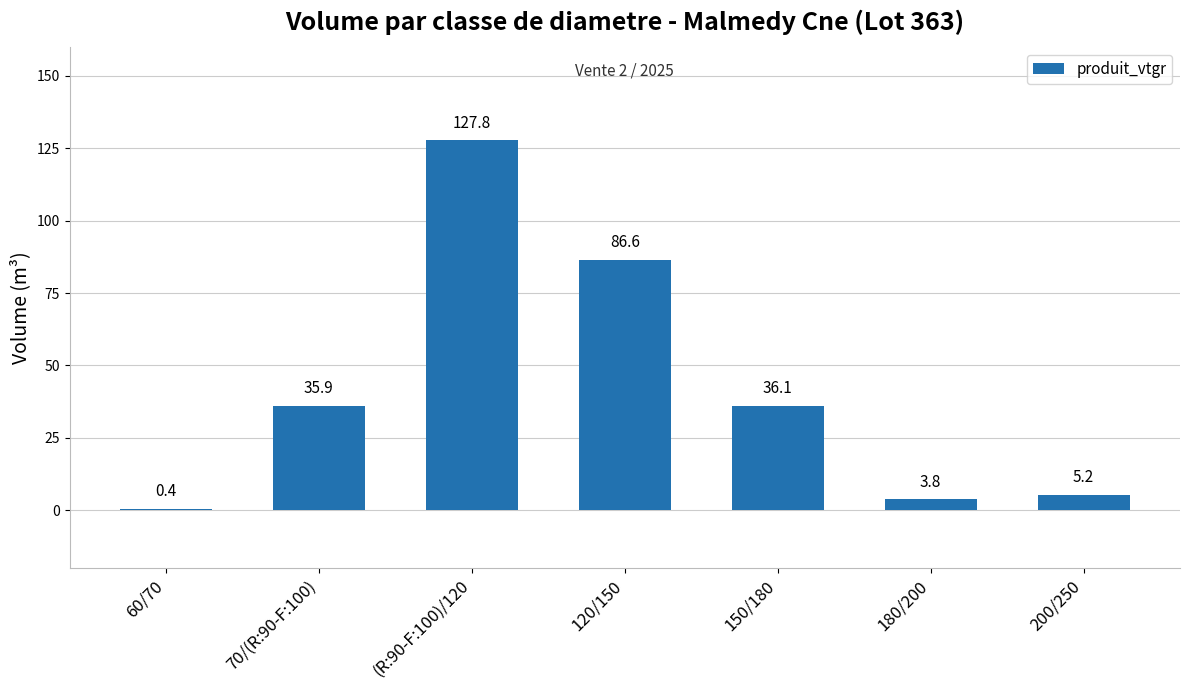

Which category has the highest value across all series?

(R:90-F:100)/120